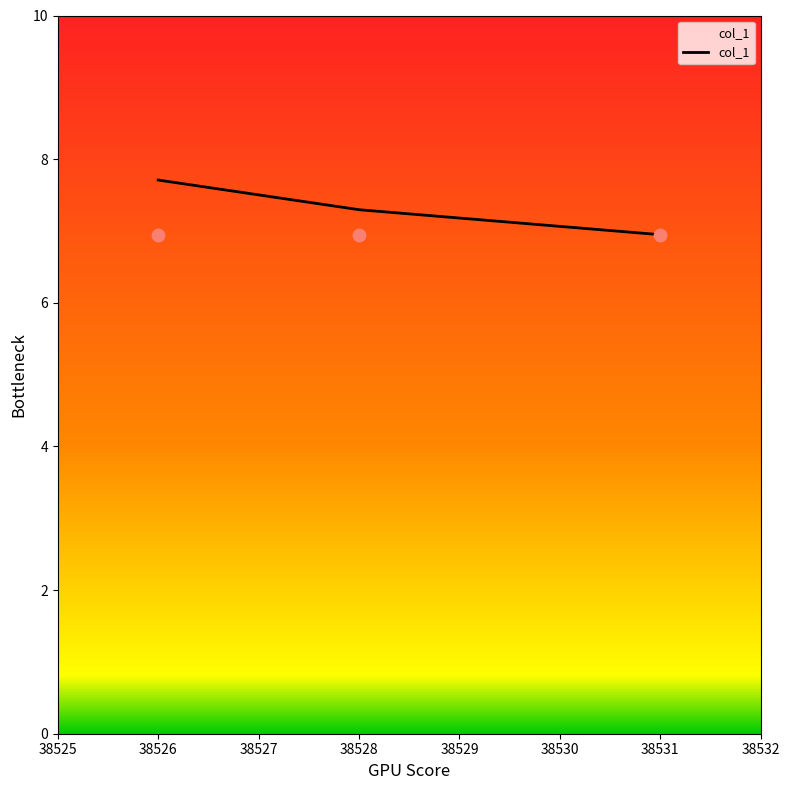

Between 38526 and 38528, which is larger?

38526